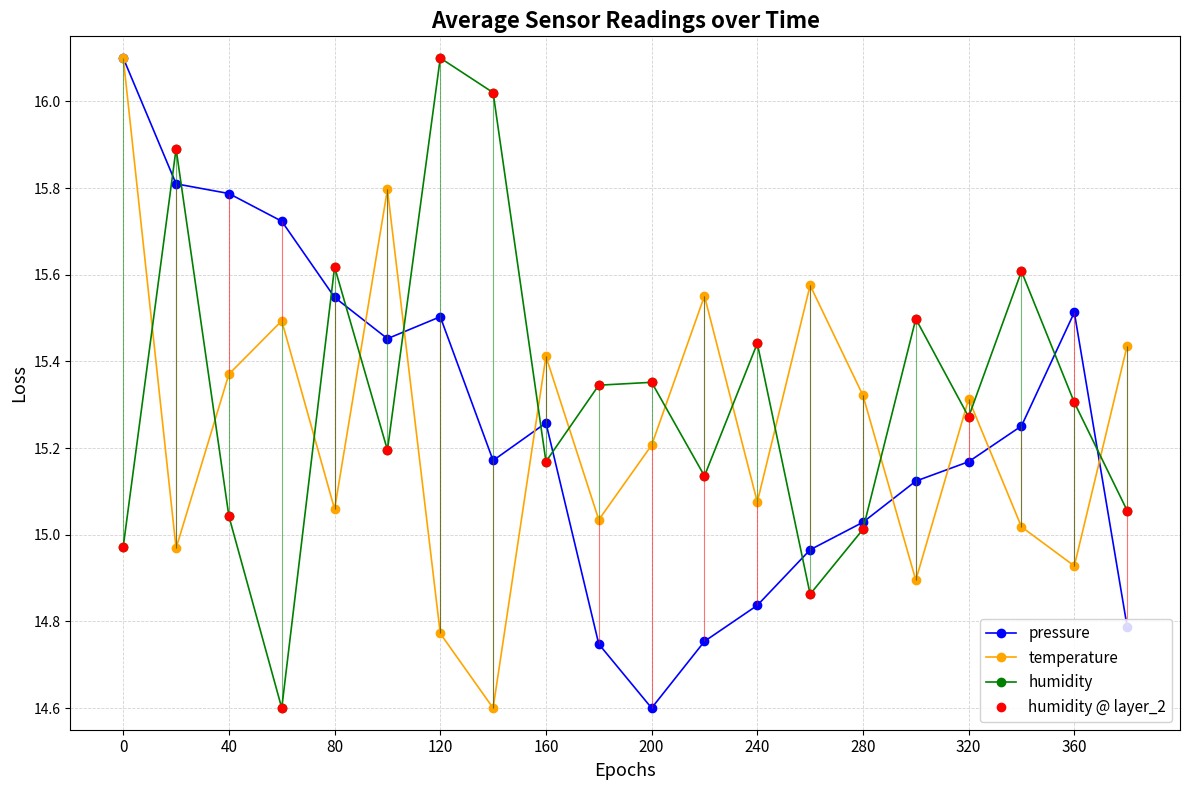

Reading right to left, extract all data points from this chart.

pressure: 14.8	15.5	15.3	15.2	15.1	15.0	15.0	14.8	14.8	14.6	14.7	15.3	15.2	15.5	15.5	15.5	15.7	15.8	15.8	16.1
temperature: 15.4	14.9	15.0	15.3	14.9	15.3	15.6	15.1	15.6	15.2	15.0	15.4	14.6	14.8	15.8	15.1	15.5	15.4	15.0	16.1
humidity: 15.1	15.3	15.6	15.3	15.5	15.0	14.9	15.4	15.1	15.4	15.3	15.2	16.0	16.1	15.2	15.6	14.6	15.0	15.9	15.0
humidity @ layer_2: 15.1	15.3	15.6	15.3	15.5	15.0	14.9	15.4	15.1	15.4	15.3	15.2	16.0	16.1	15.2	15.6	14.6	15.0	15.9	15.0